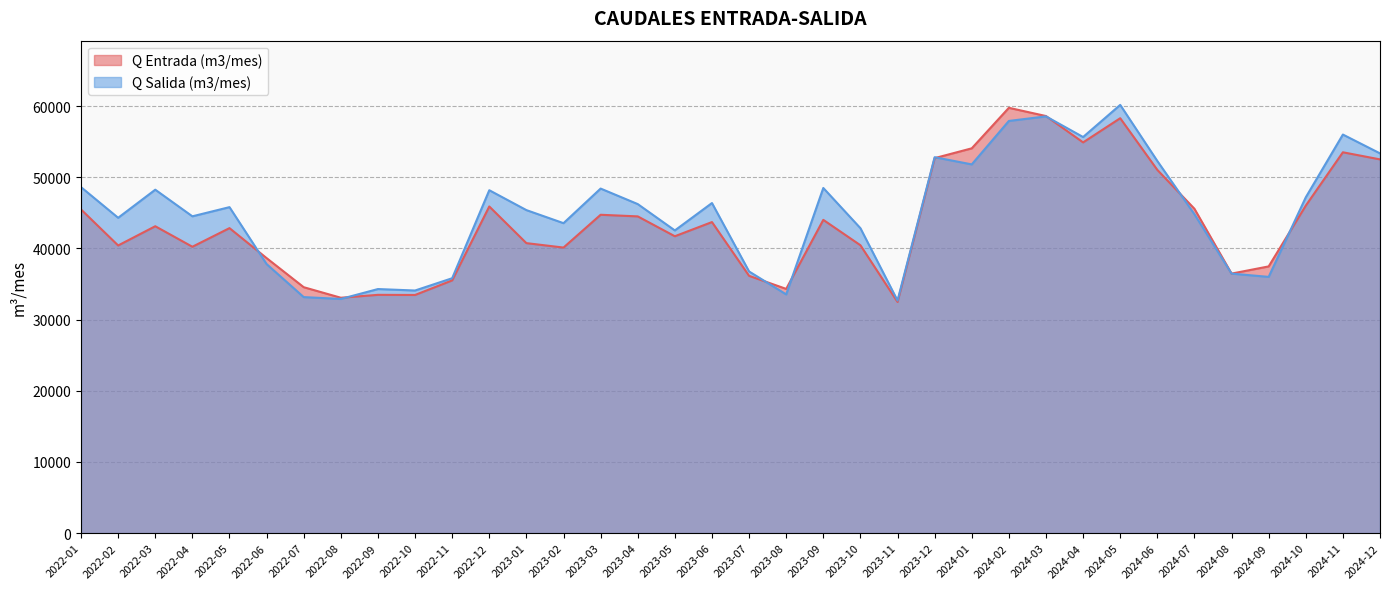

Rank the series at 2022-07 from lowest to highest value.

Q Salida (m3/mes), Q Entrada (m3/mes)